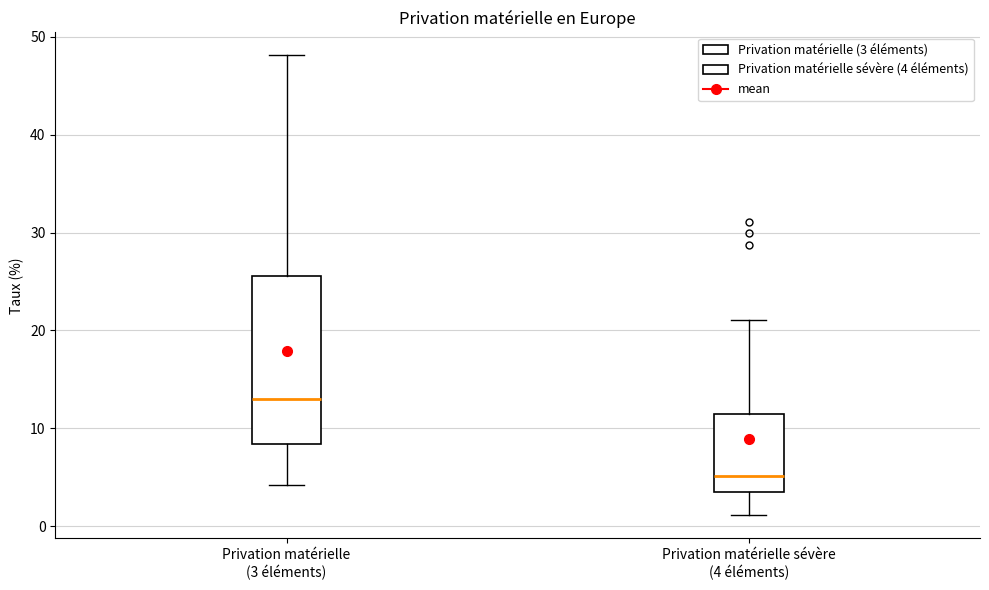

Reading left to right, read every box against the y-axis: the position of its median line, the range the box covers, and the ends of its whiskers. The values are not printed on the chart, so give them approximately, as read against the axis.

Privation matérielle (3 éléments): median 13, box 8 to 26, whiskers 4 to 48
Privation matérielle sévère (4 éléments): median 5, box 3 to 11, whiskers 1 to 21